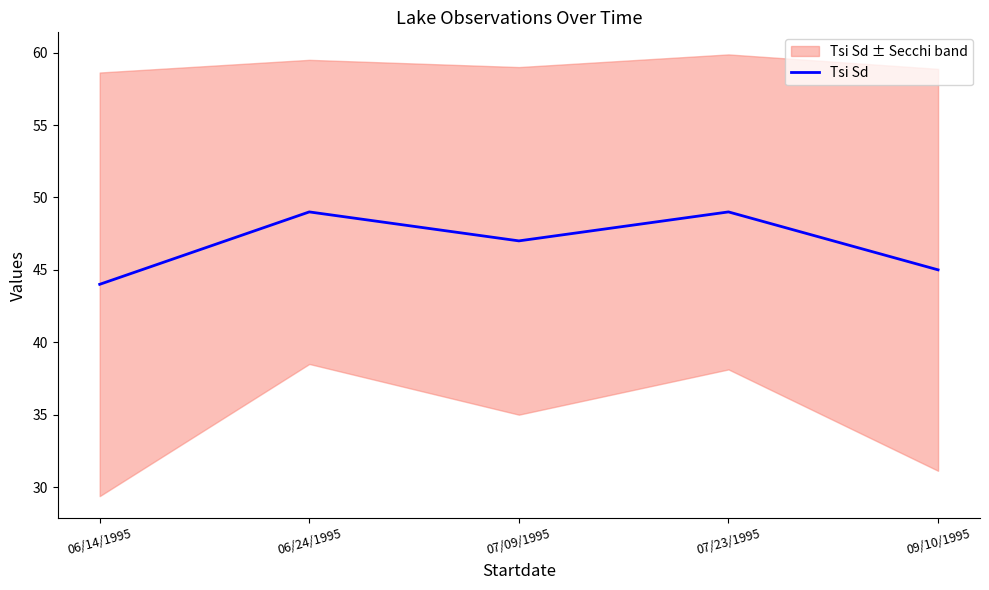

Read the value at 06/24/1995.

49